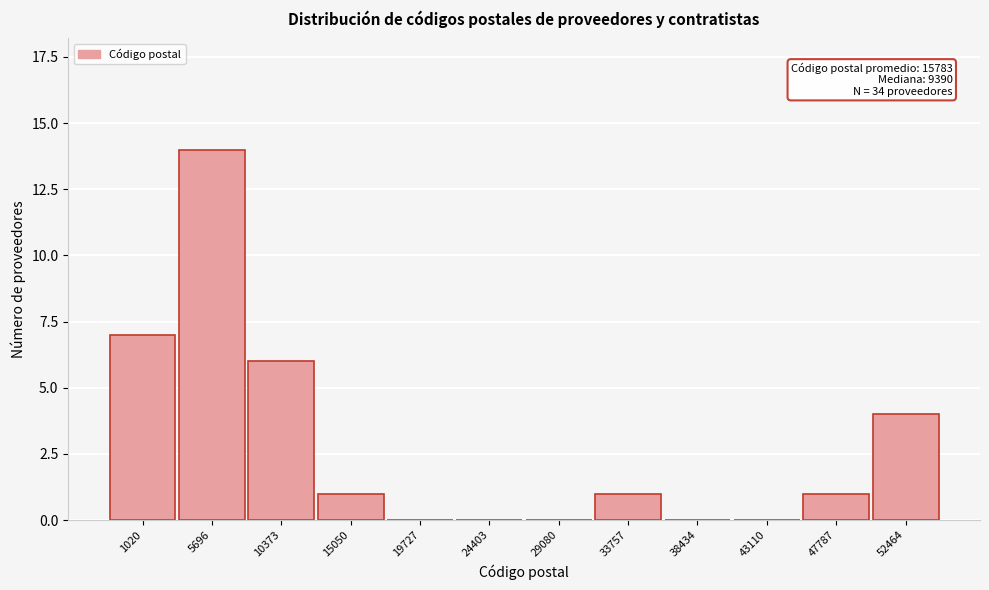

Reading right to left, list all the values displayed in this chart.

52464=4	47787=1	43110=0	38434=0	33757=1	29080=0	24403=0	19727=0	15050=1	10373=6	5696=14	1020=7